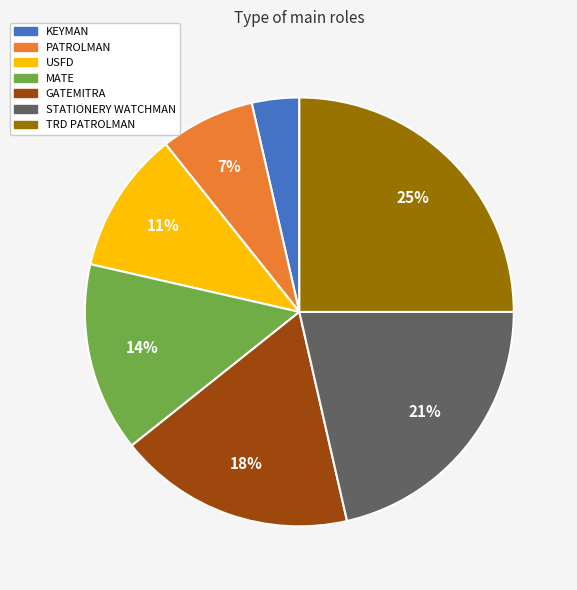

Which slice is the smallest?

KEYMAN